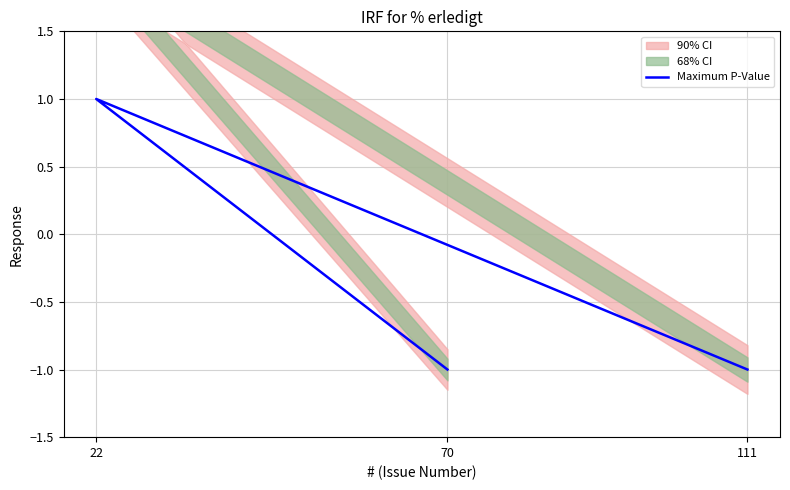

Where is the data nearest to the value 0?

70